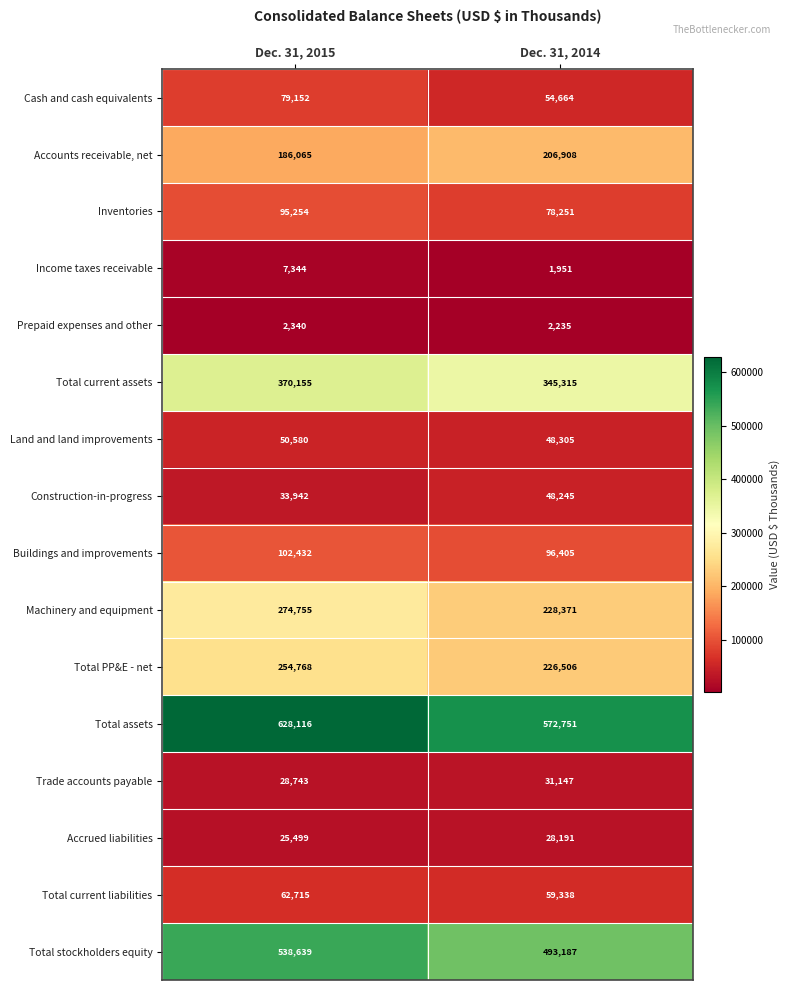

List the series in order of their peak value, highest first.

Total assets, Total stockholders equity, Total current assets, Machinery and equipment, Total PP&E - net, Accounts receivable, net, Buildings and improvements, Inventories, Cash and cash equivalents, Total current liabilities, Land and land improvements, Construction-in-progress, Trade accounts payable, Accrued liabilities, Income taxes receivable, Prepaid expenses and other